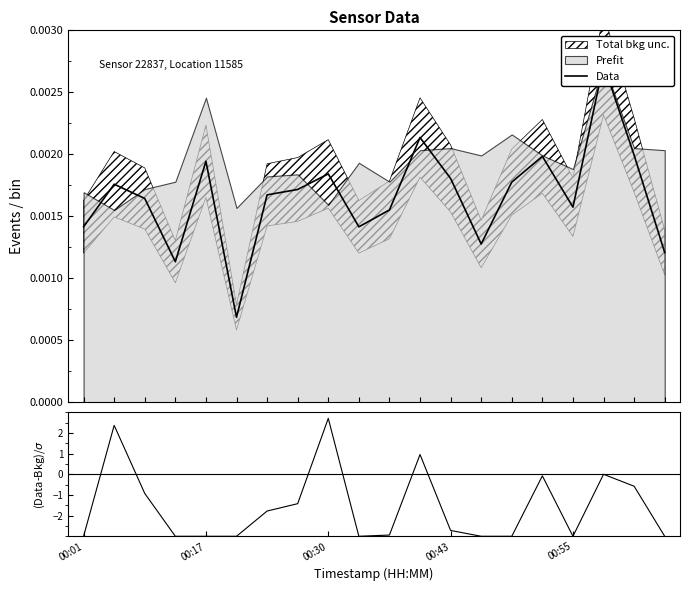

Is it true that Data equals 0.0 at 19?

True